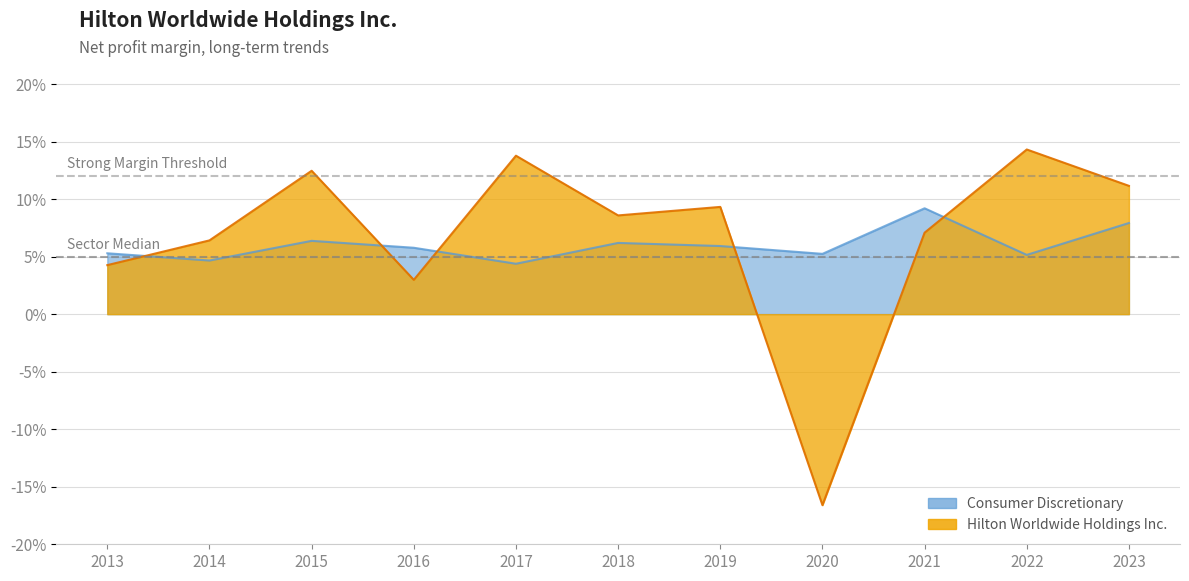

At which category is the sum across all series the highest?

2022